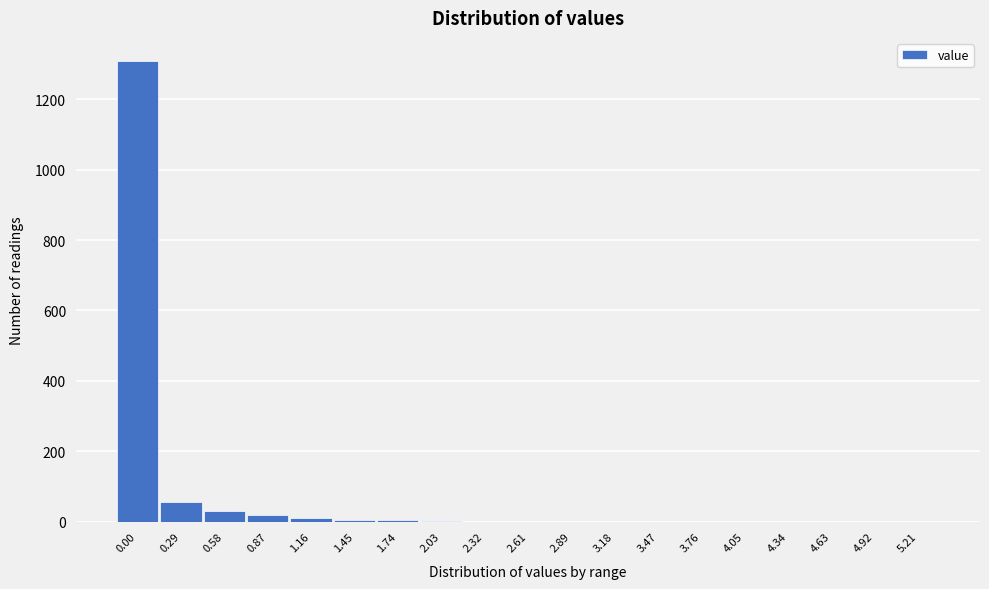

The chart shows a value of 903 at 0.00. True or false?

False